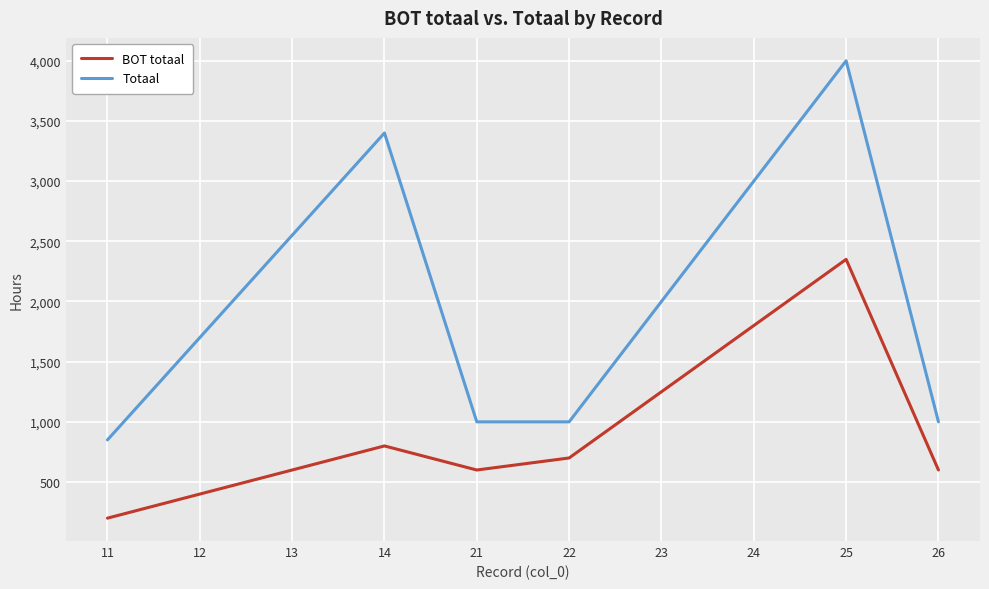

At which category is the sum across all series the highest?

25